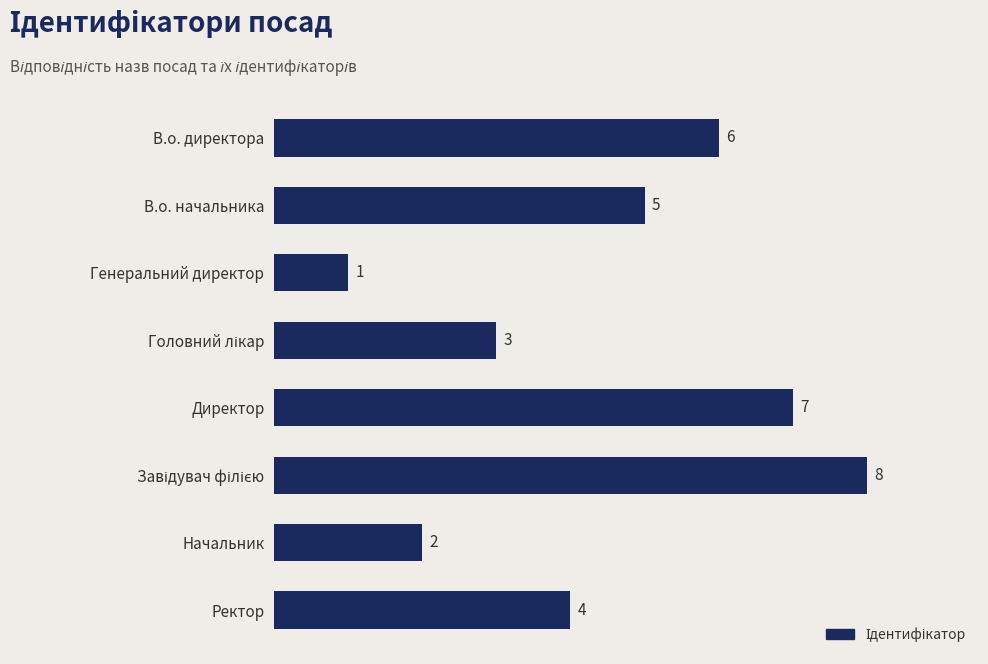

The chart shows a value of 4 at Ректор. True or false?

True